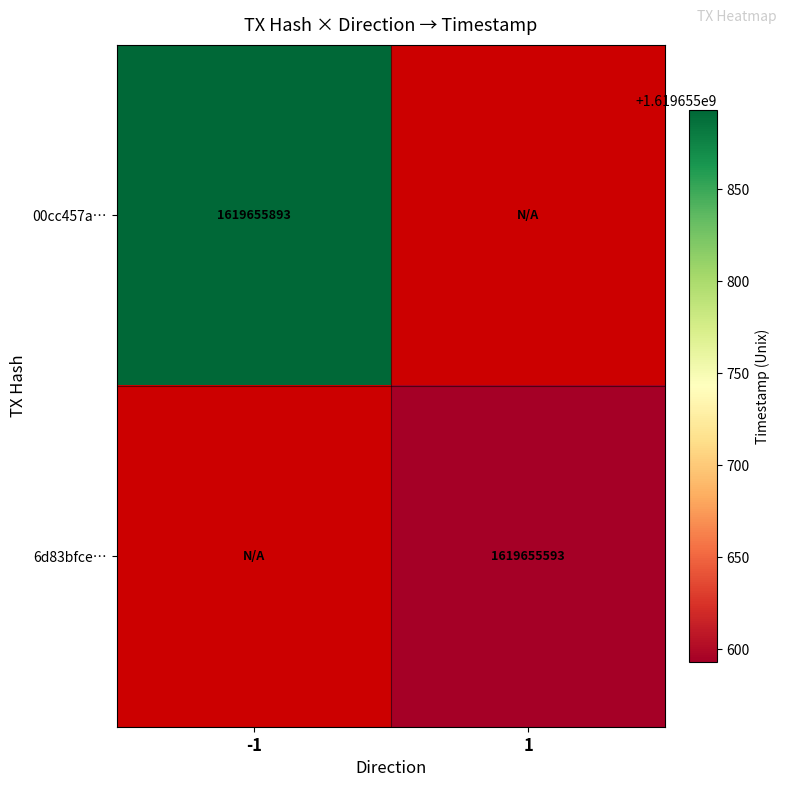

Reading right to left, what are all the values shown in this chart?

00cc457ac120b6f4372e780f5831b7d3a445cba: 0	1619655893
6d83bfcefb706194eb20ff3aa292e2a01db19c2: 1619655593	0